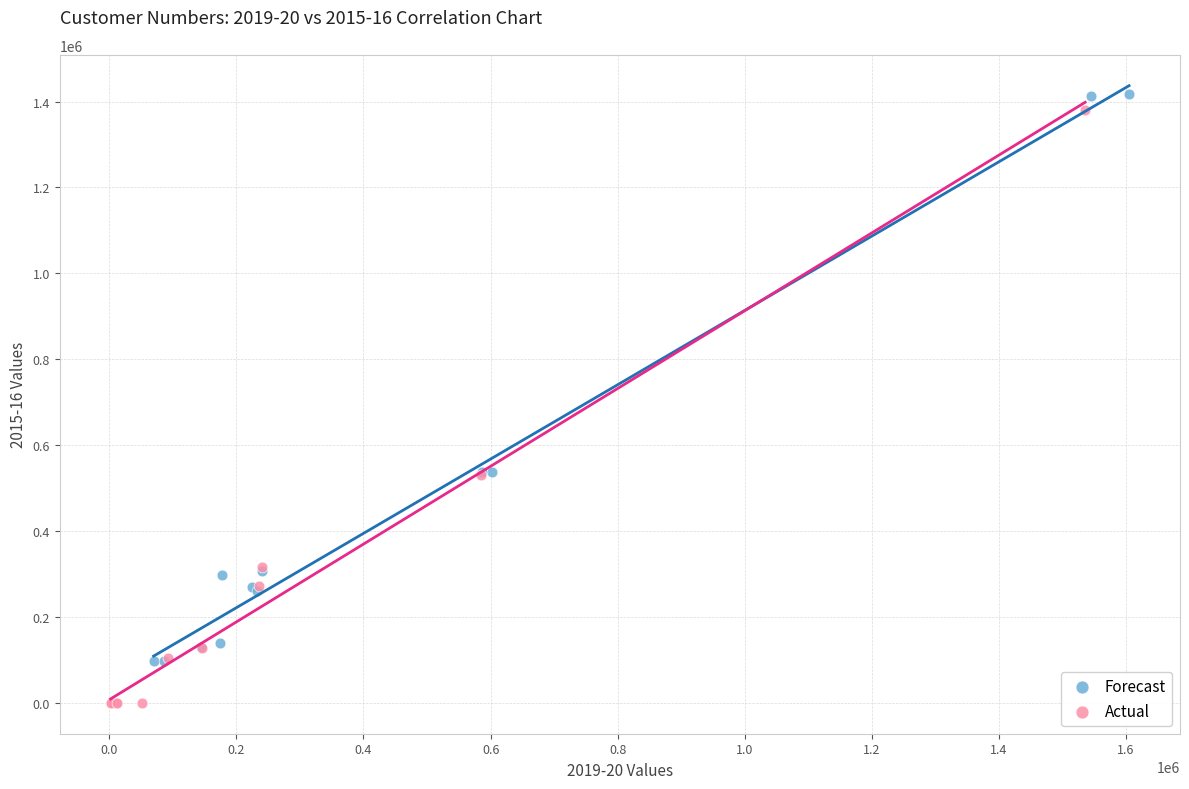

Which series has the widest spread of Y values?

Actual